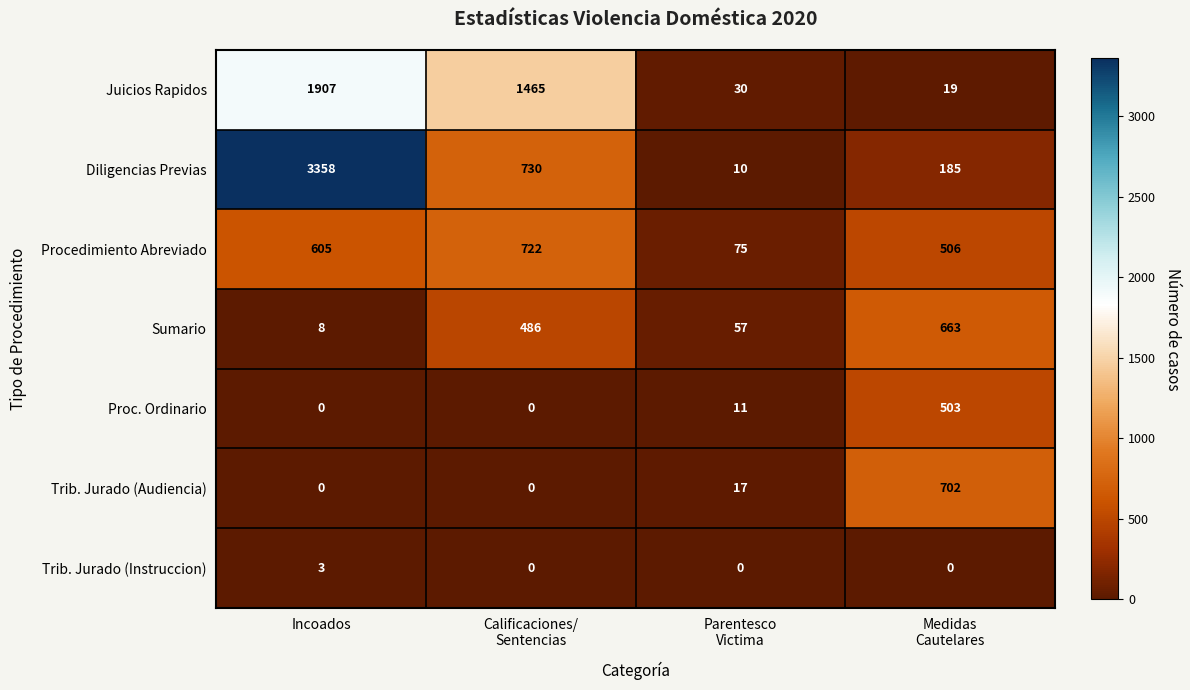

Reading left to right, transcribe all the data shown in this chart.

Juicios Rapidos: 1907	1465	30	19
Diligencias Previas: 3358	730	10	185
Procedimiento Abreviado: 605	722	75	506
Sumario: 8	486	57	663
Proc. Ordinario: 0	0	11	503
Trib. Jurado (Audiencia): 0	0	17	702
Trib. Jurado (Instruccion): 3	0	0	0